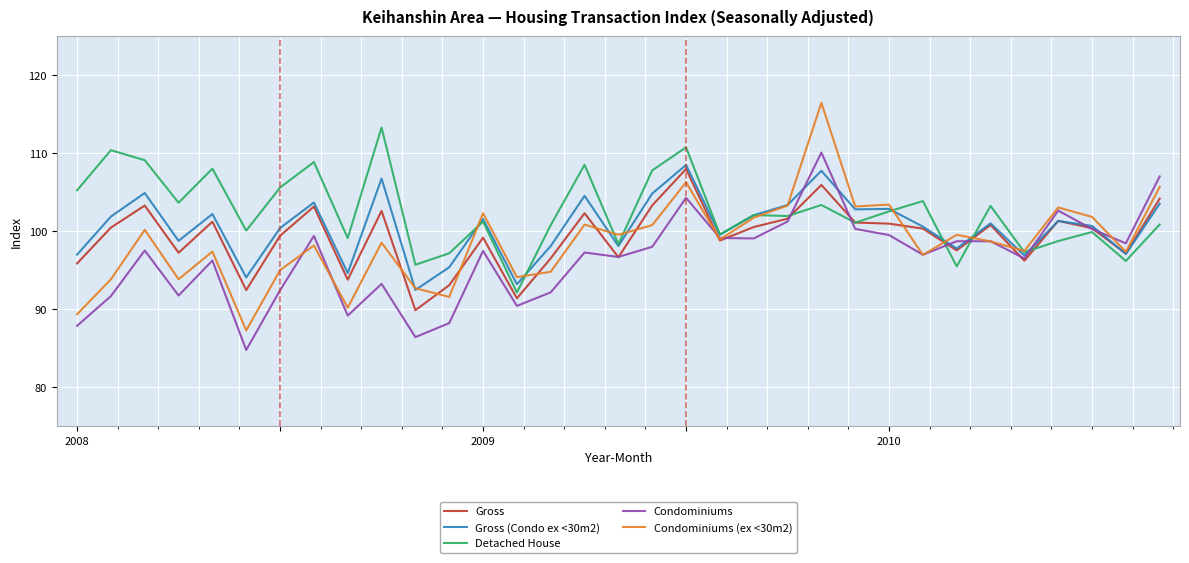

Which series has the largest range (max minus min)?

Condominiums (ex <30m2)